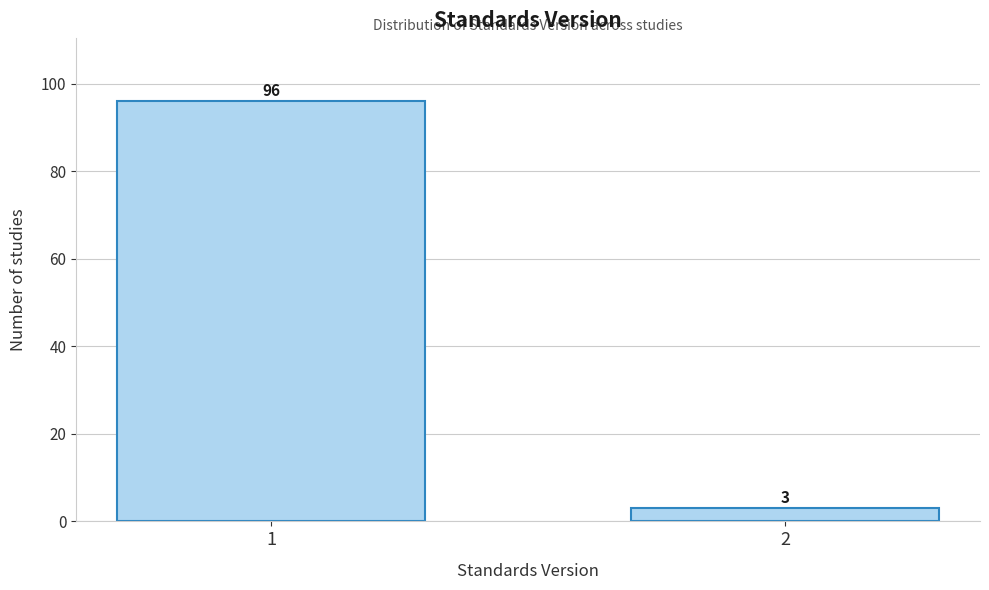

Reading left to right, list all the values displayed in this chart.

96	3